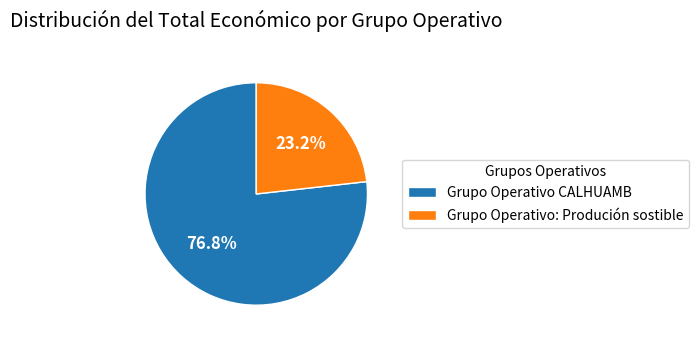

Is it true that Grupo Operativo: Produción sostible is 9% of the pie?

False